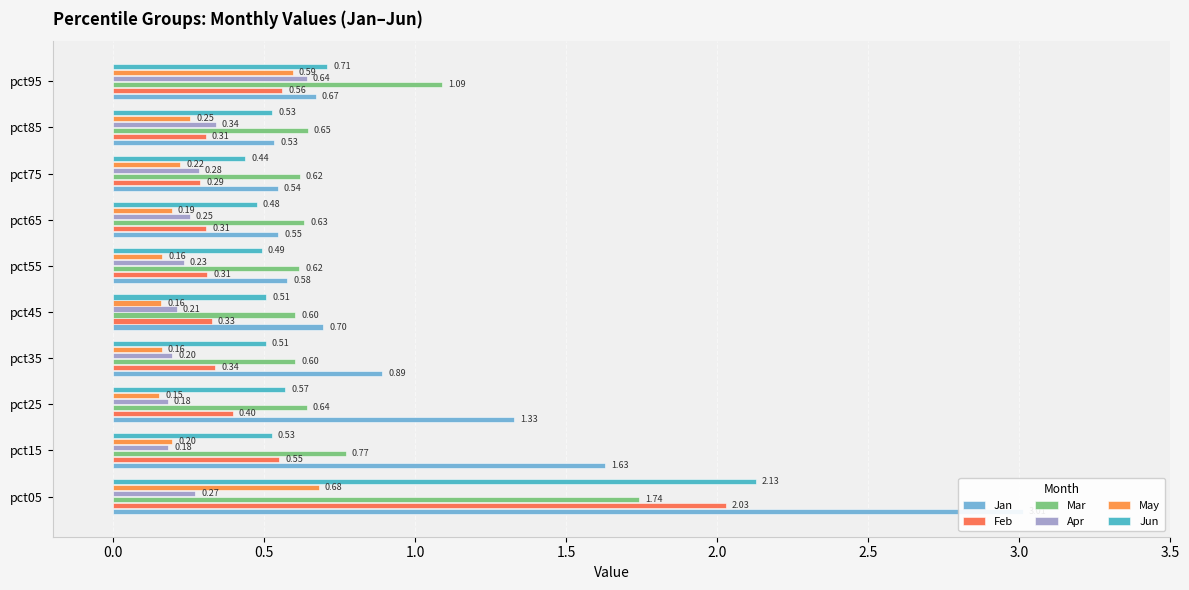

What are all the series names shown in the legend?

Jan, Feb, Mar, Apr, May, Jun